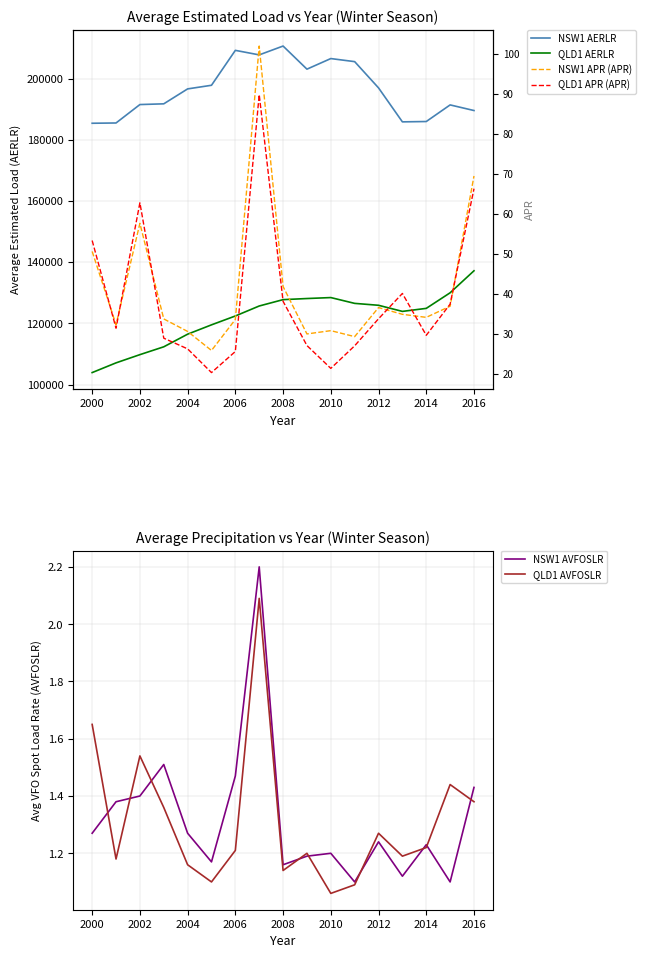

What is the highest value of the QLD1 AVFOSLR series?

2.1